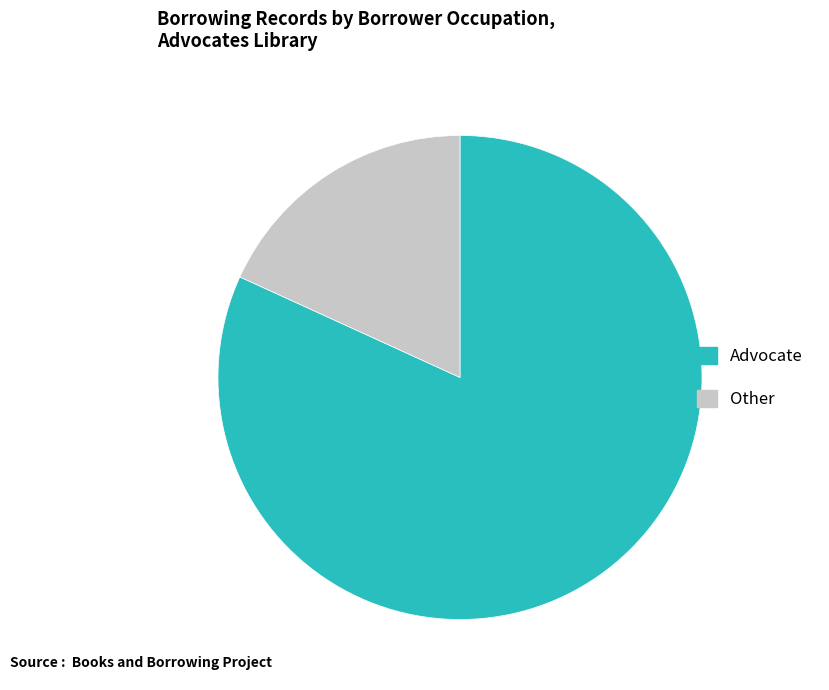

Does Other account for over 50% of the chart?

No